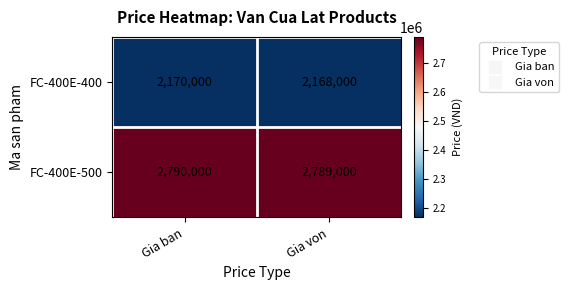

True or false: FC-400E-400 has a value of 2168000 at Gia von.

True